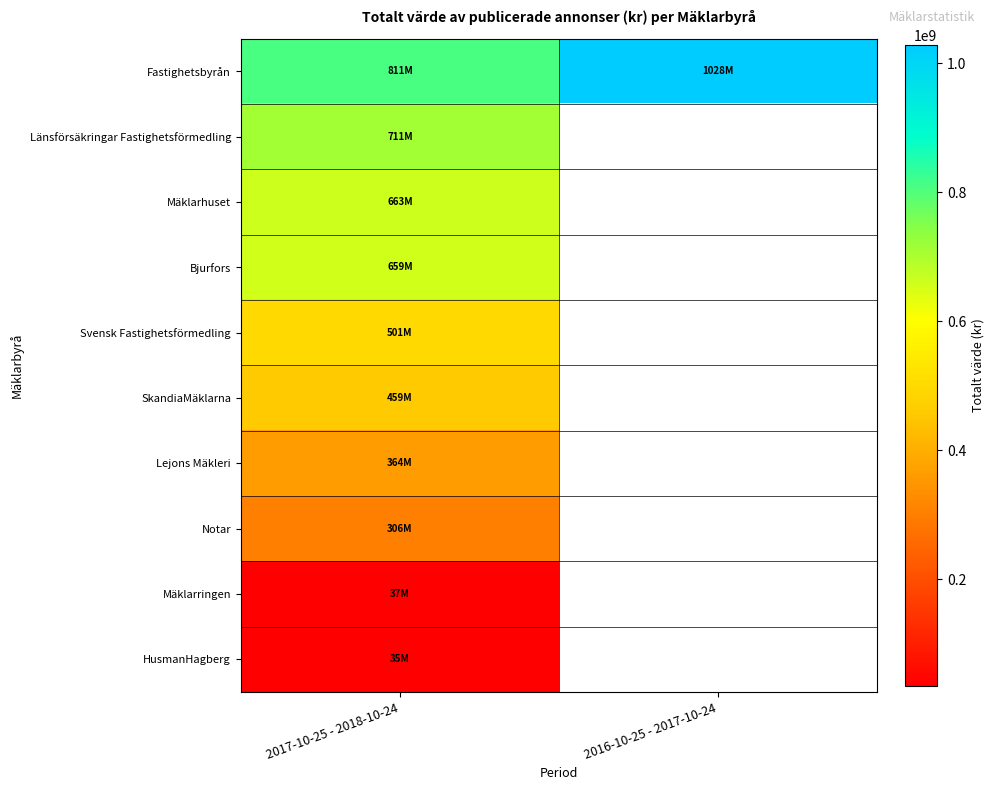

At which category is the sum across all series the highest?

2017-10-25 - 2018-10-24